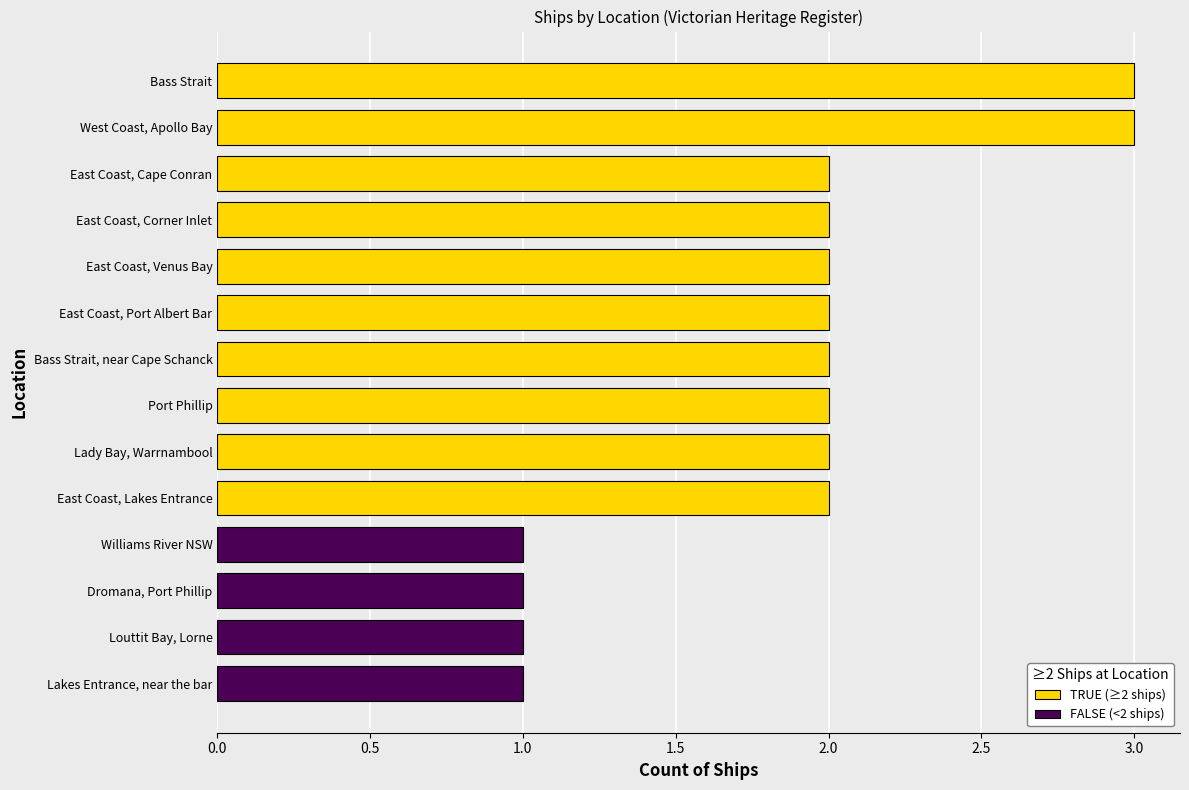

The value at Williams River NSW is 0. True or false?

False